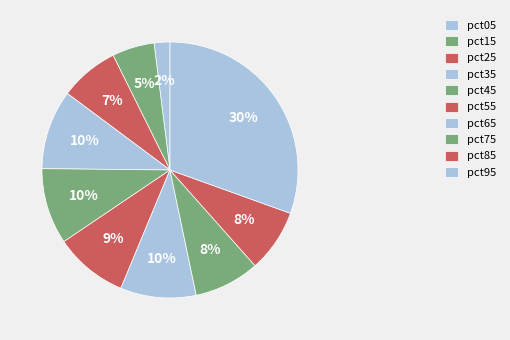

How many segments does this pie chart have?

10